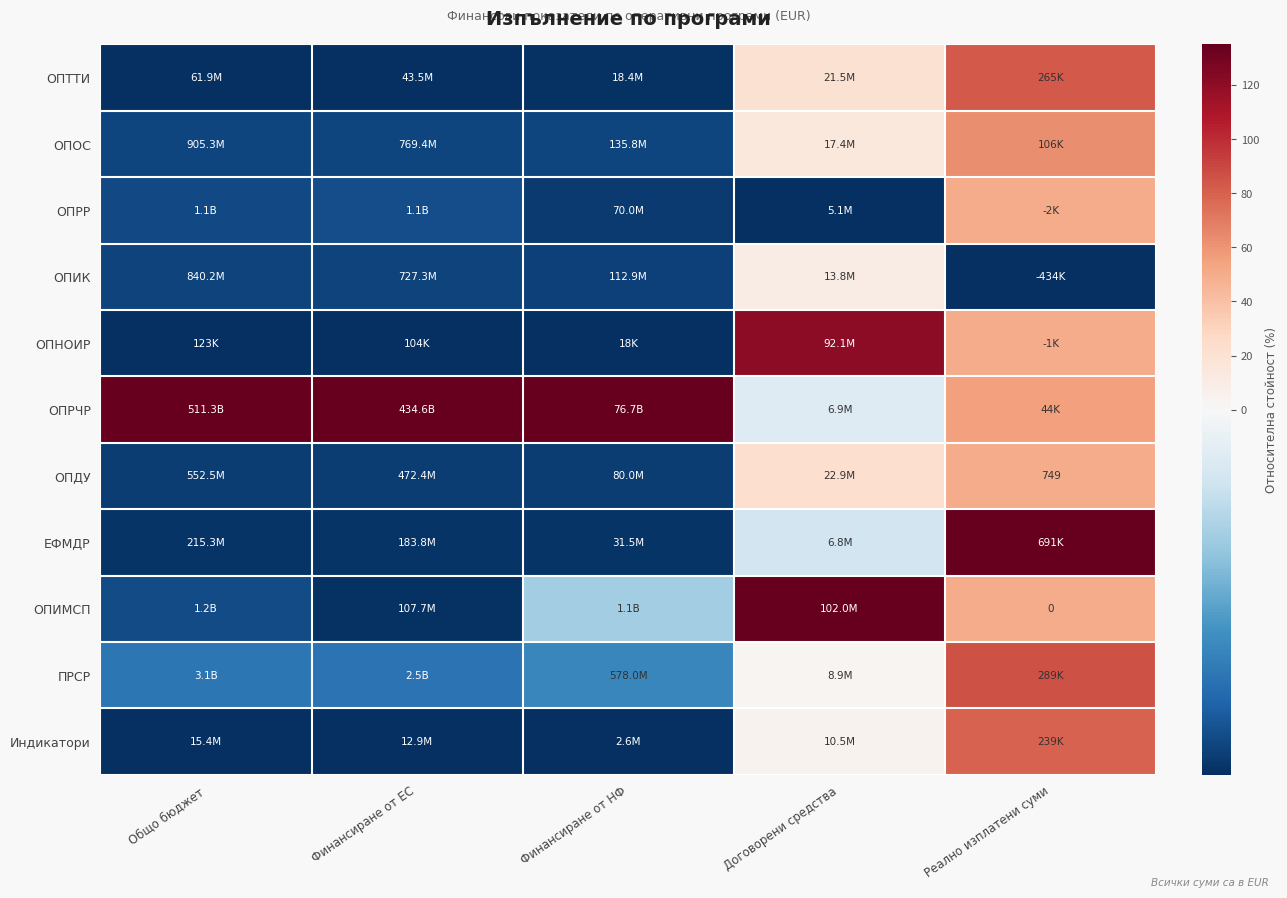

The value of ОПРР at Реално изплатени суми is 49.9. True or false?

True